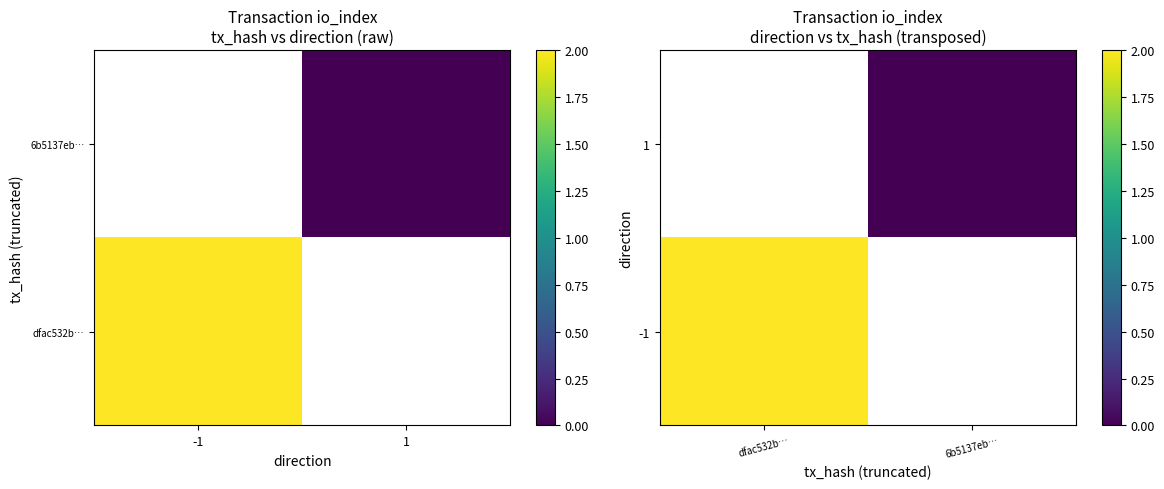

Which category has the lowest value across all series?

6b5137eb…